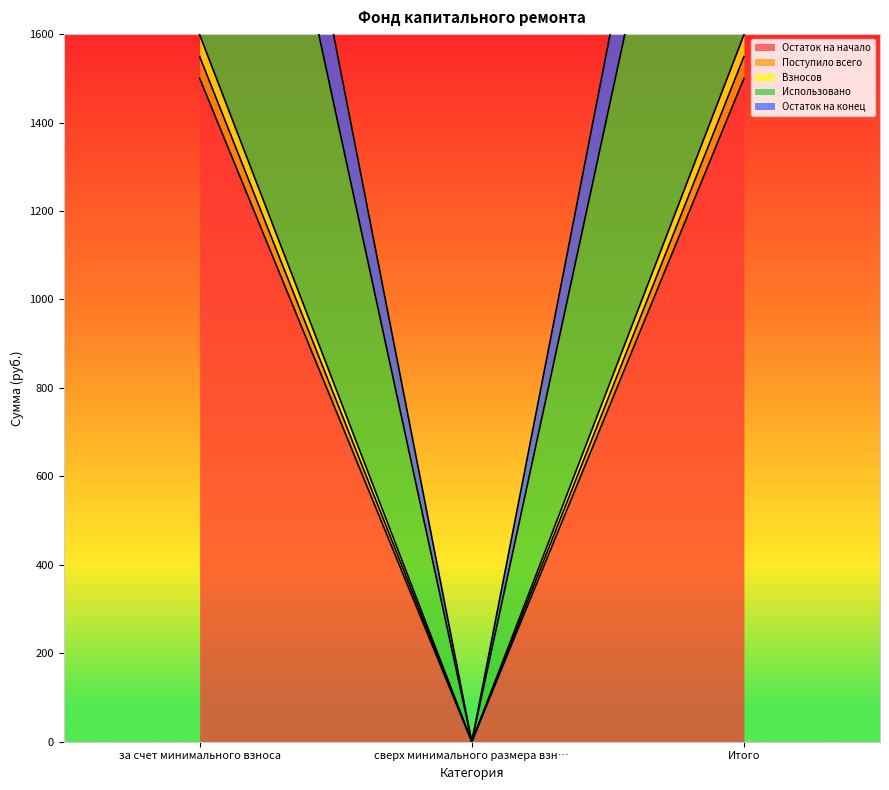

Reading right to left, what are all the values shown in this chart?

Остаток на начало: 1549.3	0.0	1549.3
Поступило всего: 1500.0	0.0	1500.0
Взносов: 1598.5	0.0	1598.5
Использовано: 2844.3	0.0	2844.3
Остаток на конец: 3147.8	0.0	3147.8